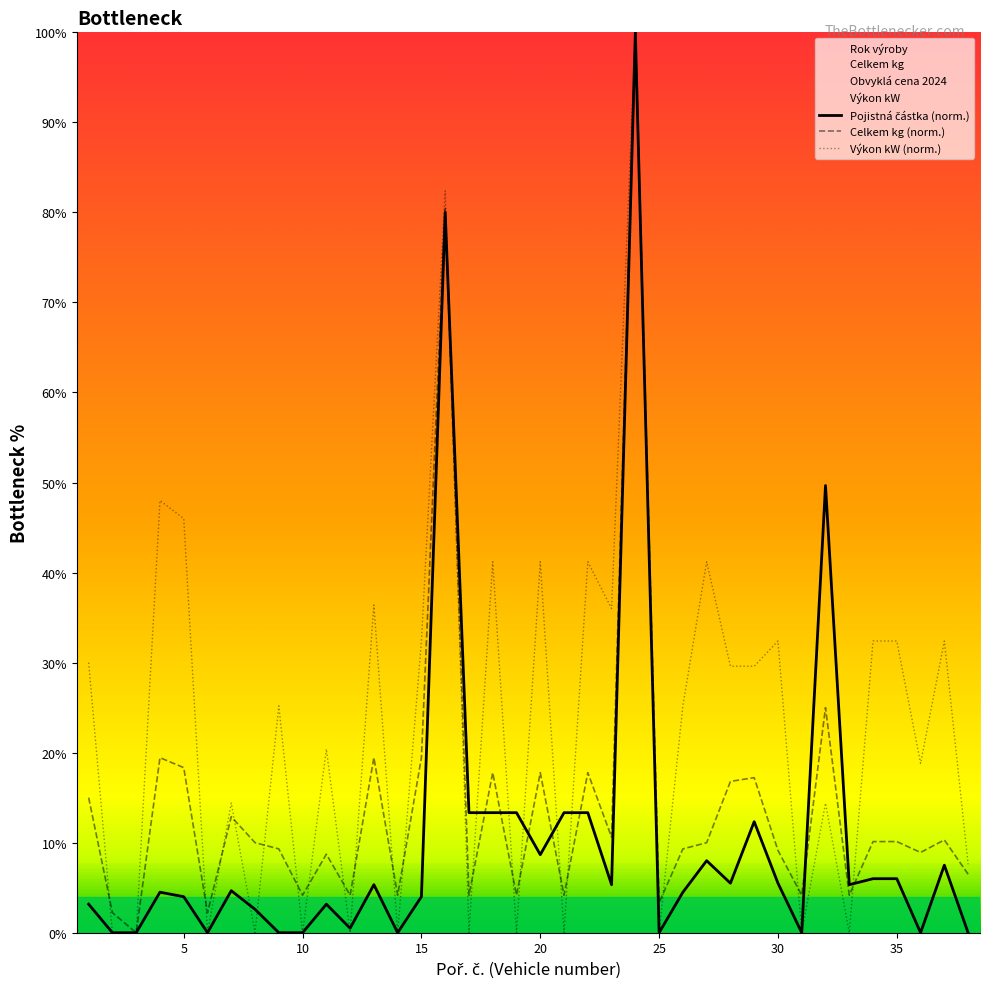

What is the highest value of the Celkem kg (norm.) series?

100.0